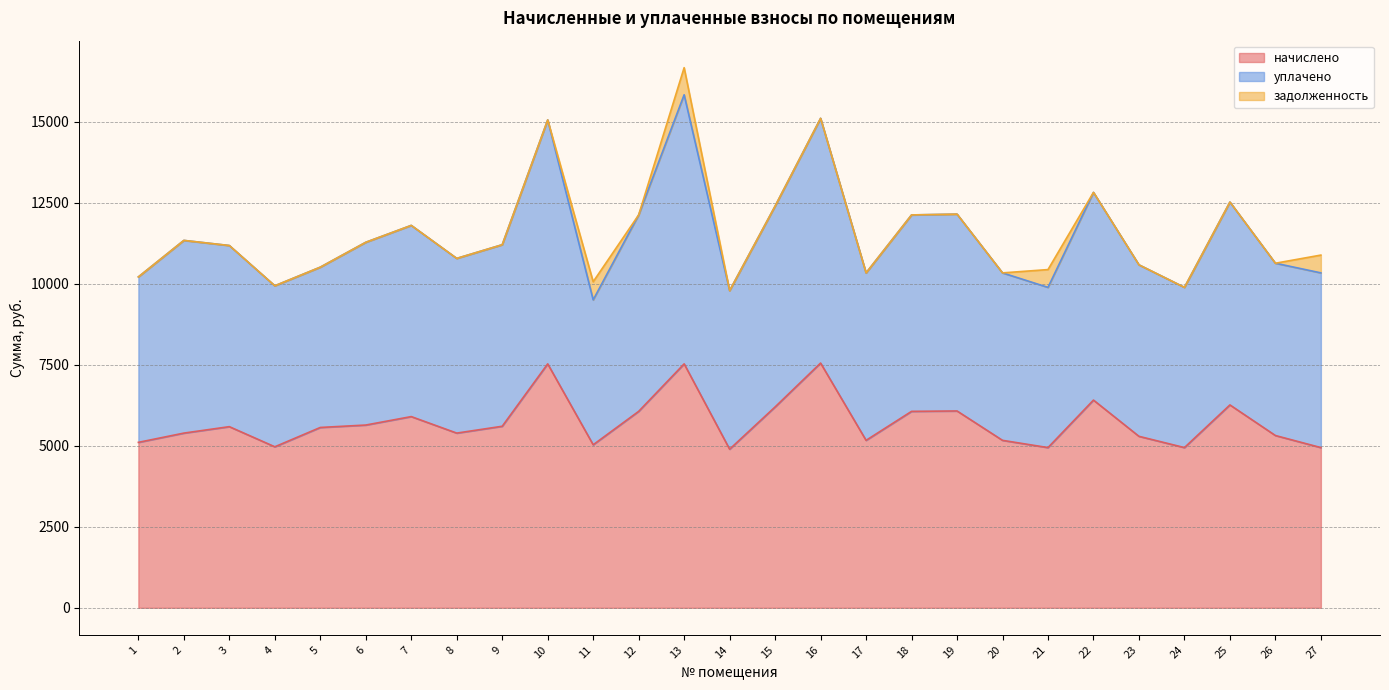

At which category is the sum across all series the highest?

13